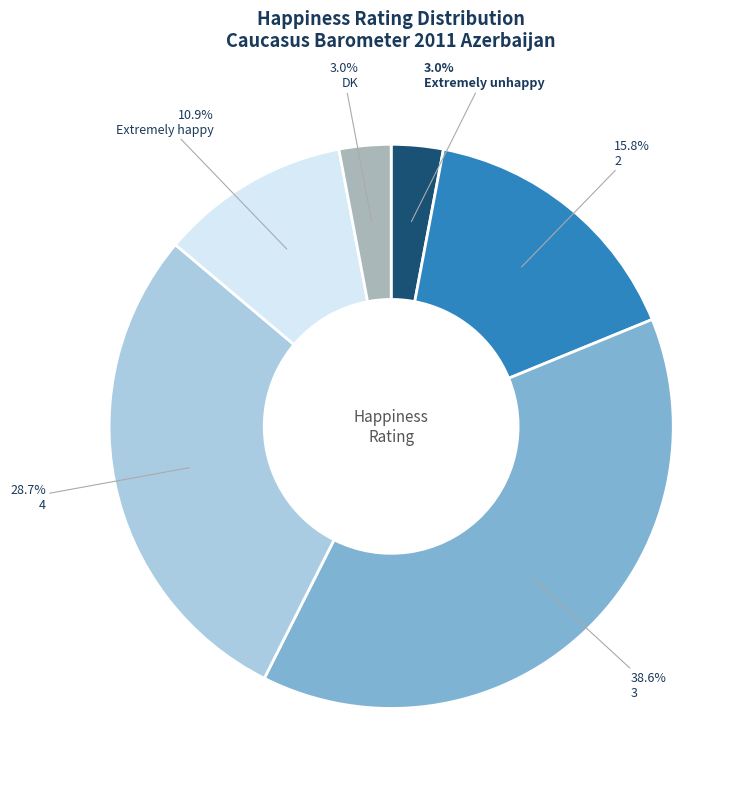

Between Extremely unhappy and 3, which is larger?

3